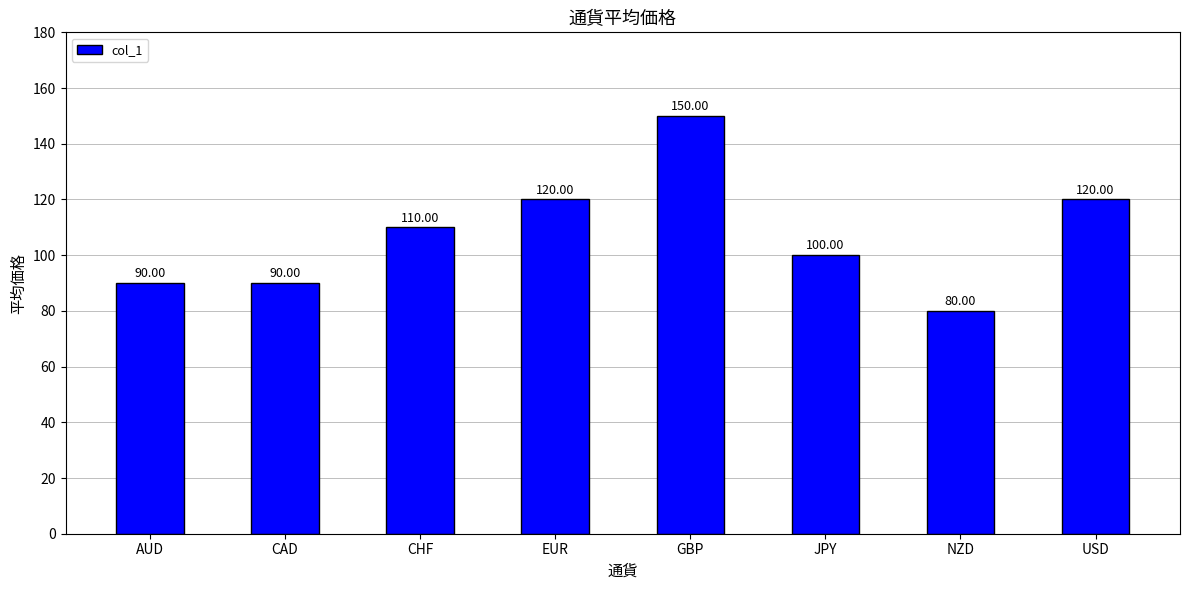

Reading right to left, what are all the values shown in this chart?

120	80	100	150	120	110	90	90